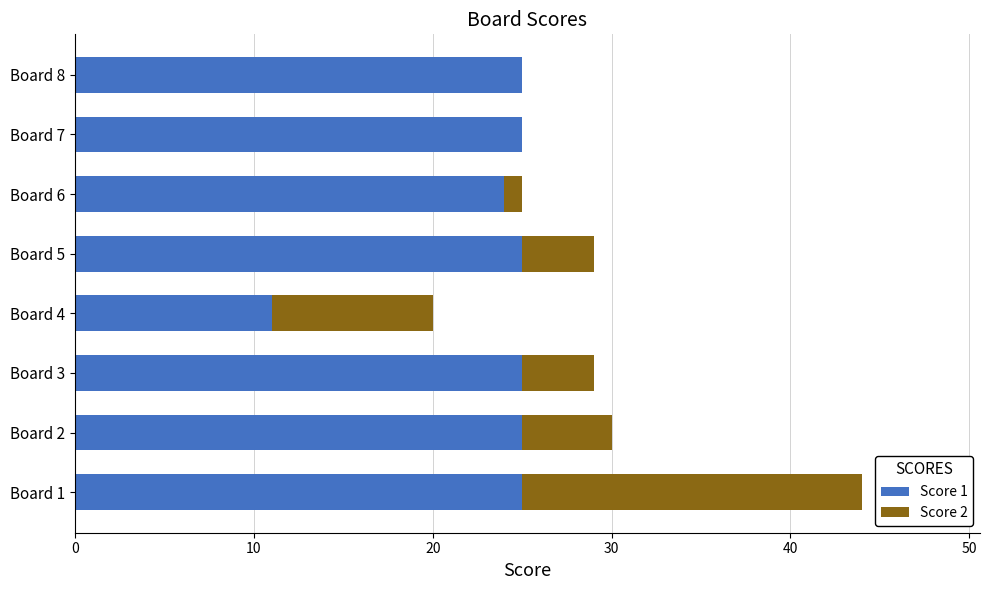

At which category is the sum across all series the highest?

Board 1